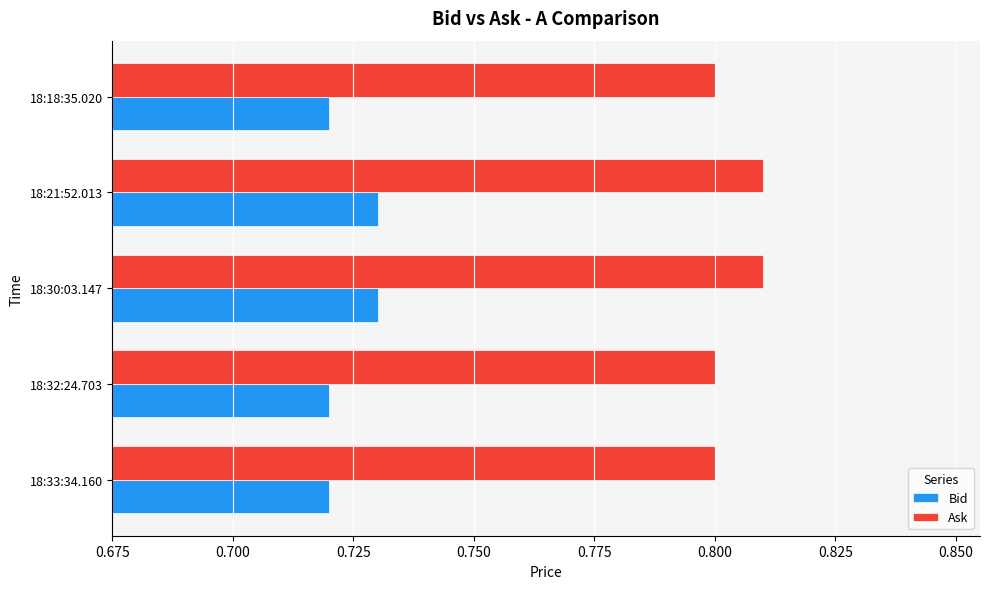

Rank the series at 18:18:35.020 from lowest to highest value.

Bid, Ask